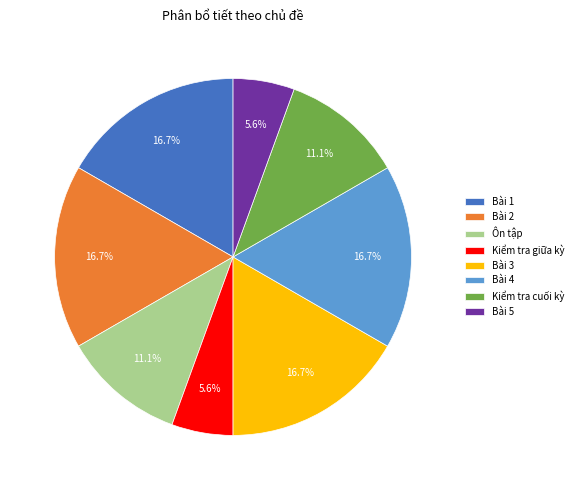

What percentage is the Bài 5 slice, to the nearest percent?

6%